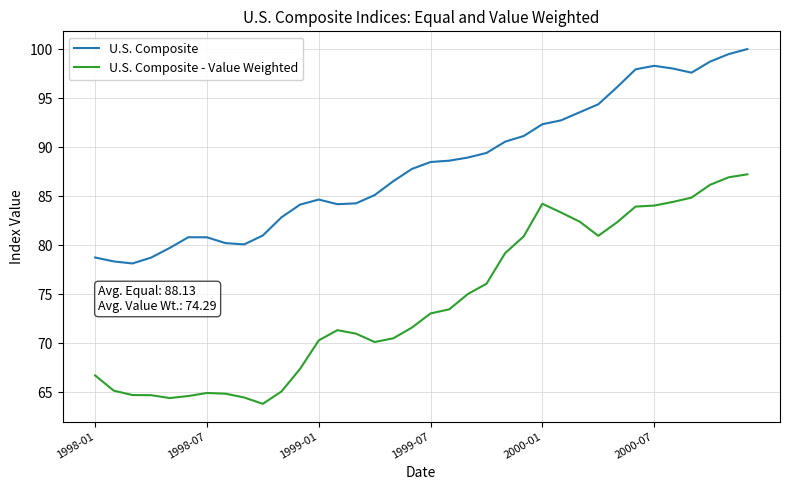

Which series has the largest total across all categories?

U.S. Composite